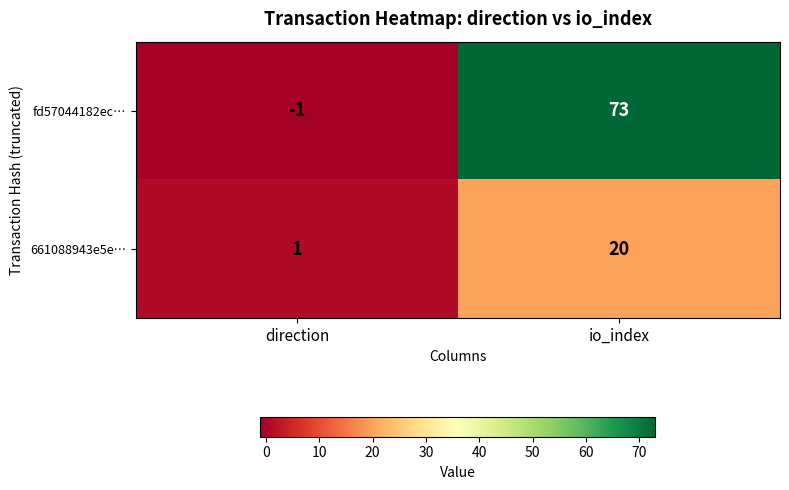

What is the difference between the maximum and minimum values in the 661088943e5e… series?

19